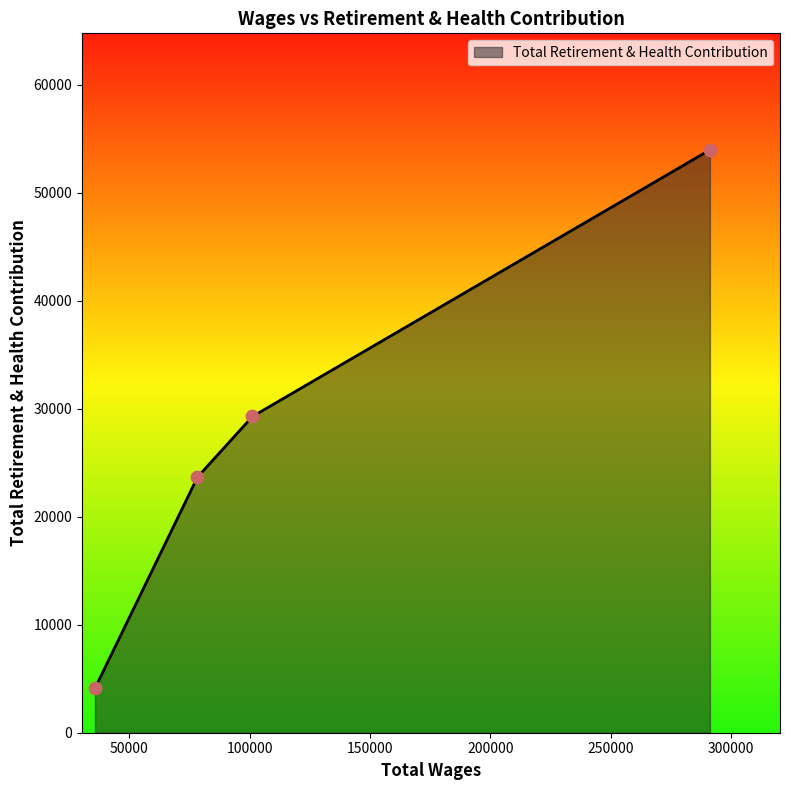

What is the average value?

27745